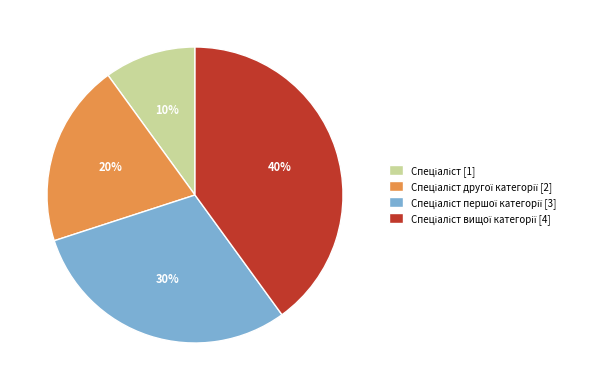

Does any single category account for the majority?

No